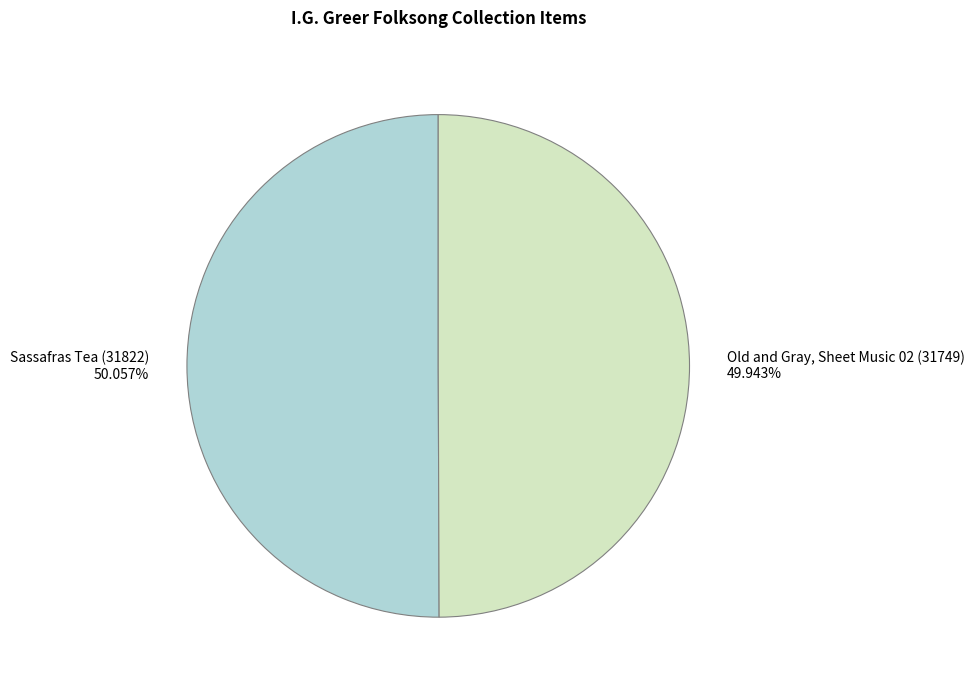

Is there a majority slice in this chart?

Yes